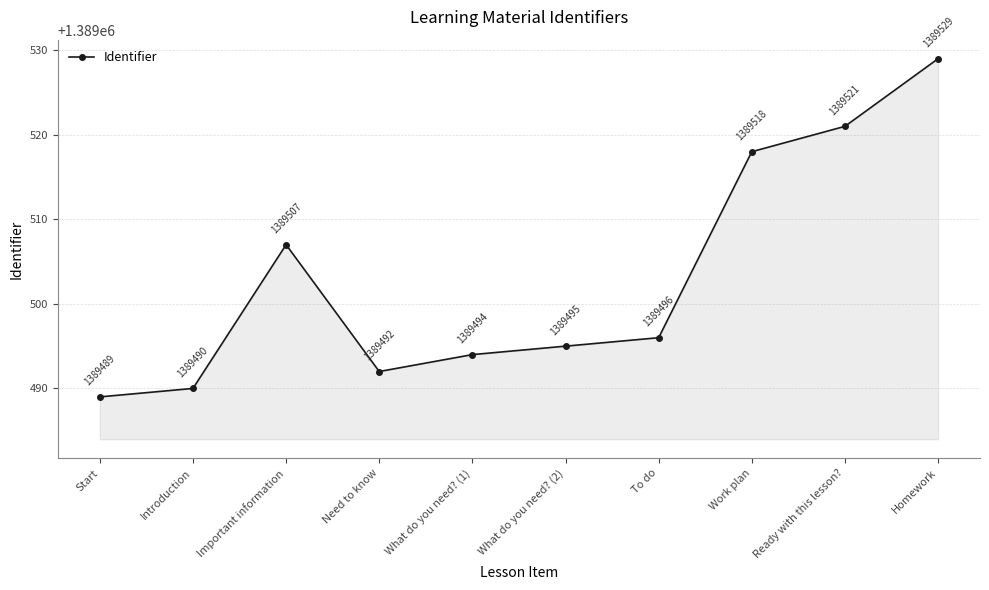

At which category does the data reach its first local peak?

Important information